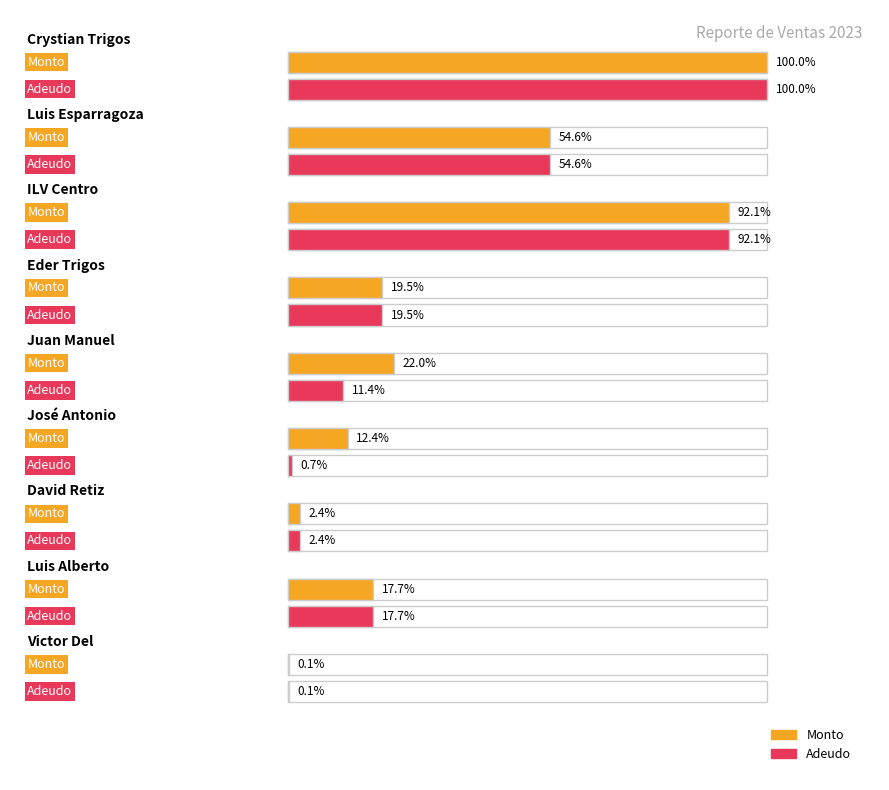

Is the value of Pagado at ILV Centro greater than the value of Monto at Crystian Trigos?

No